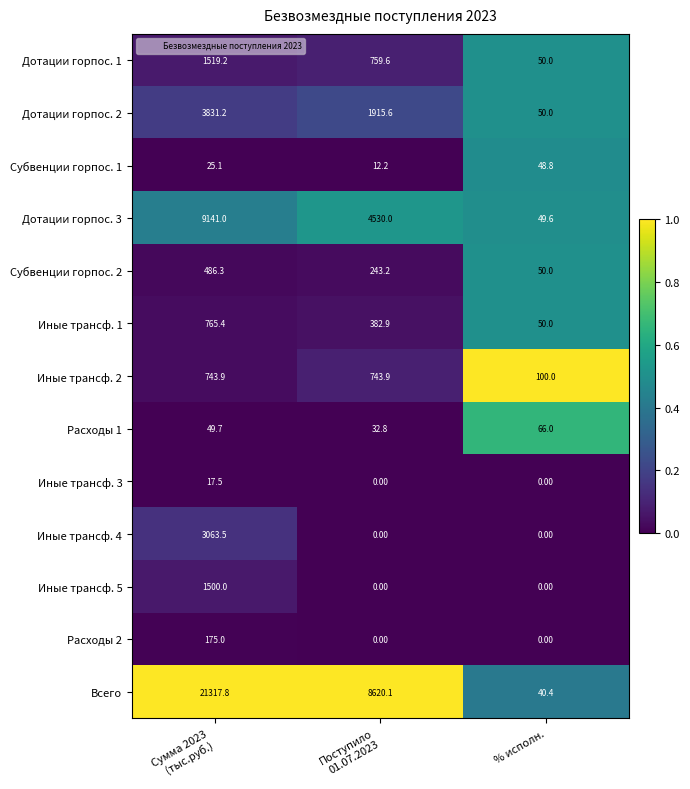

Which series has the widest spread of values?

Всего